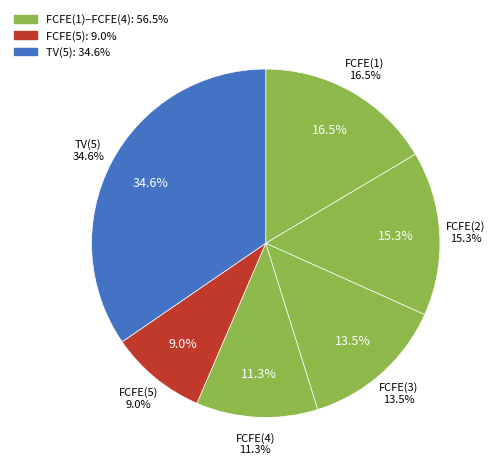

What is the ratio of the value at FCFE(1) to the value at FCFE(2)?

1.1